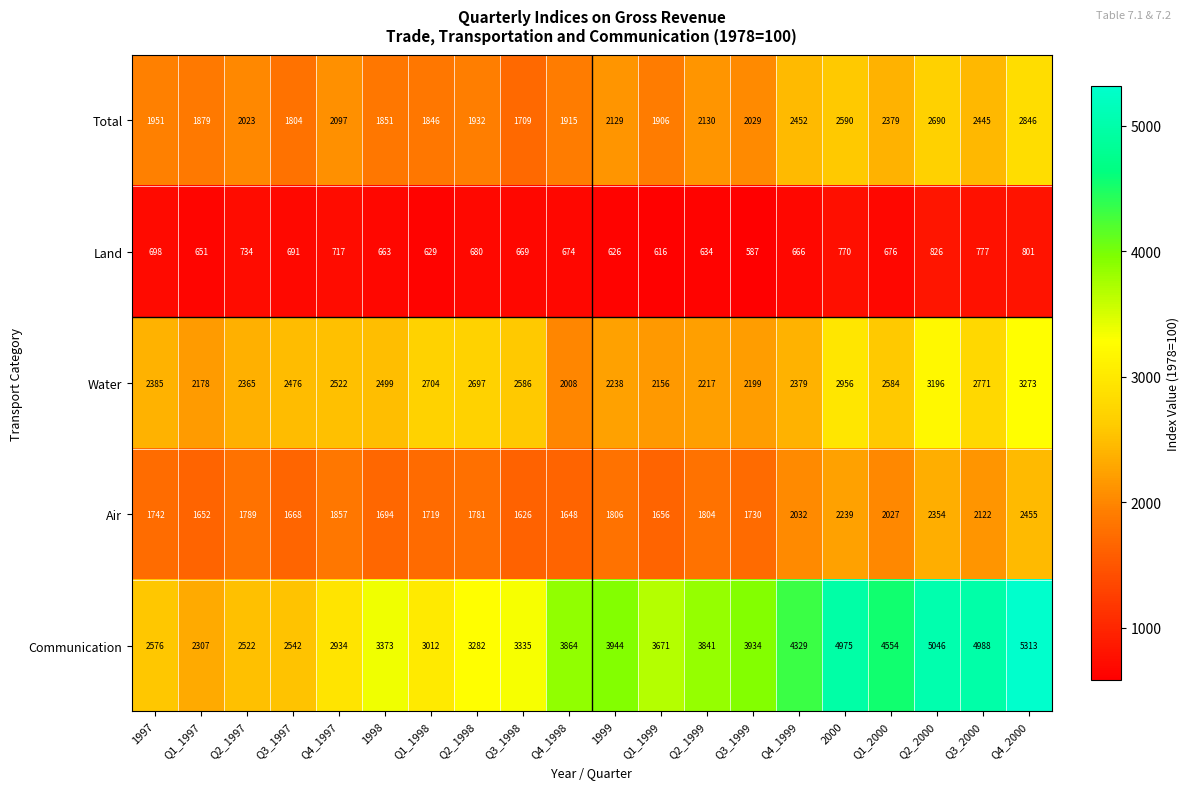

At which label is Communication closest to 3810?

Q2_1999